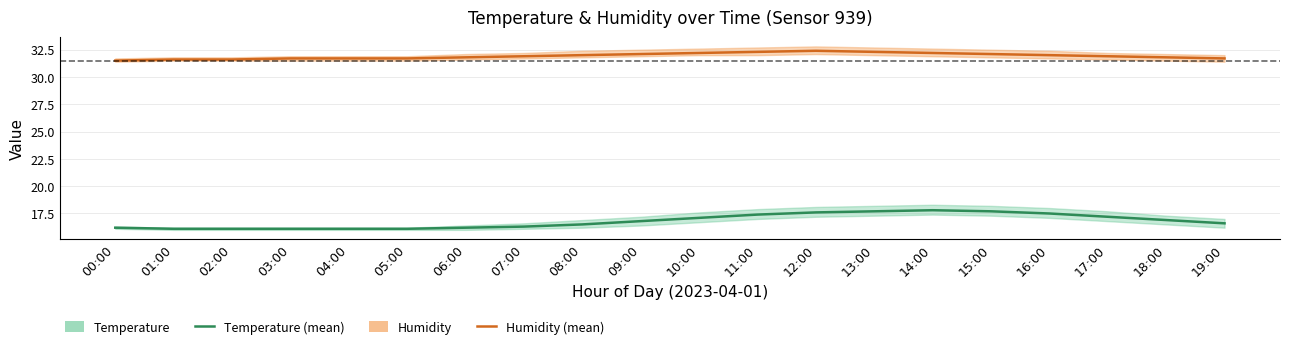

Rank the series by their maximum value, from lowest to highest.

Temperature (mean), Humidity (mean)